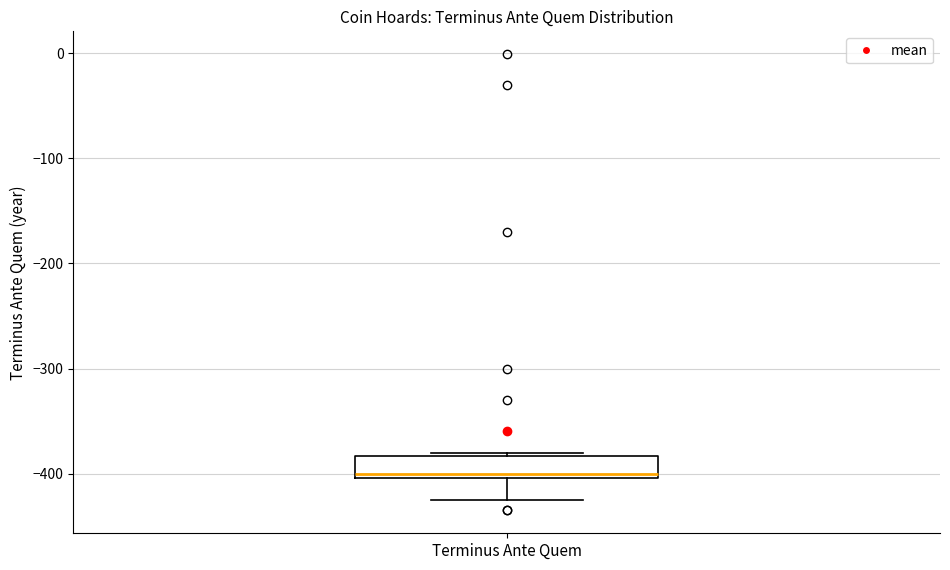

Read this box plot against the y-axis: the position of the median line, the range covered by the box, and the ends of both whiskers. The values are not printed on the chart, so give them approximately, as read against the axis.

median -400 (just above the box's lower edge), box -400 to -380, whiskers -420 to -380 (just above the box's upper edge)